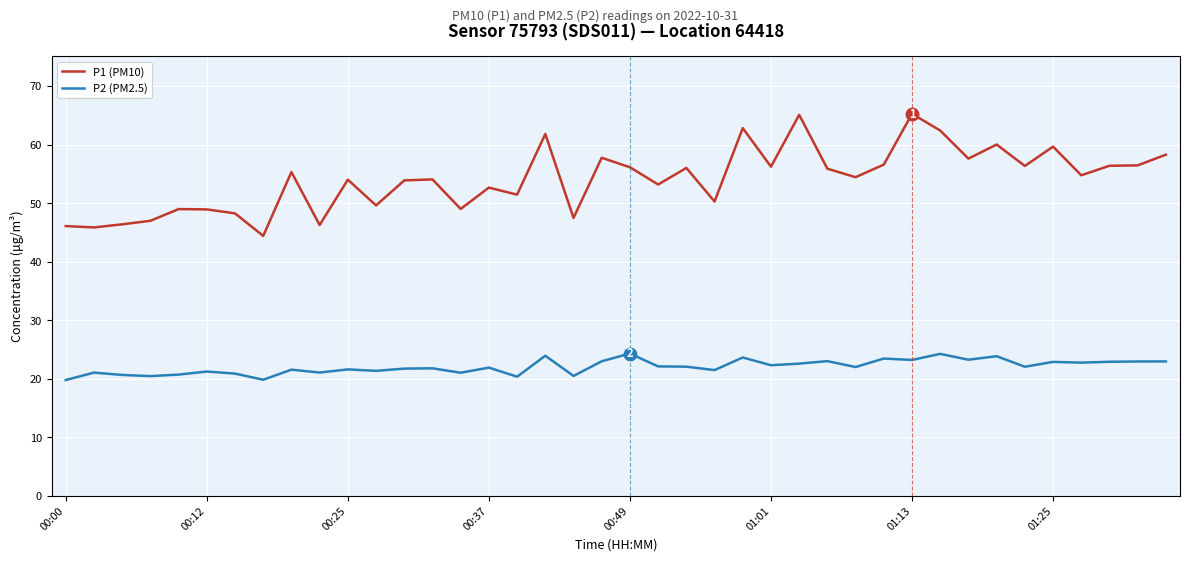

True or false: P1 (PM10) and P2 (PM2.5) intersect in this chart.

False